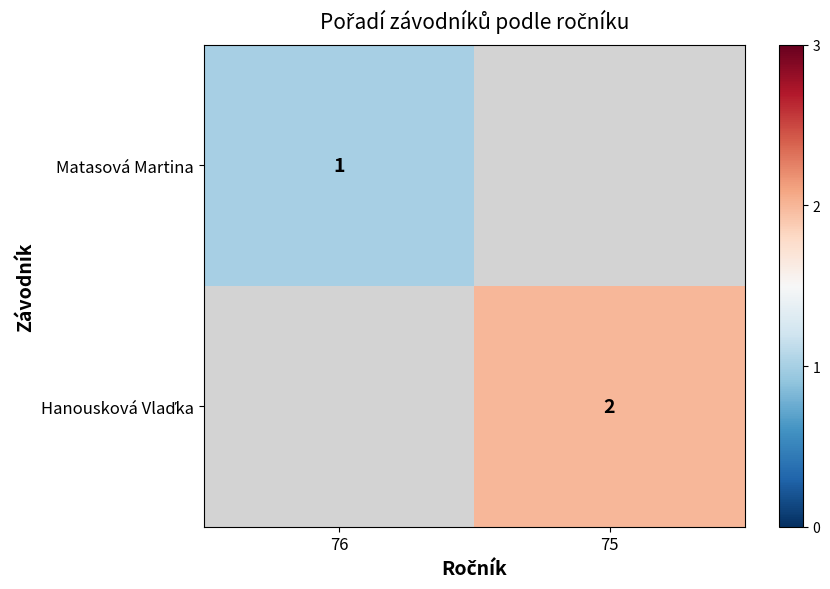

At how many categories does at least one series exceed 1?

1